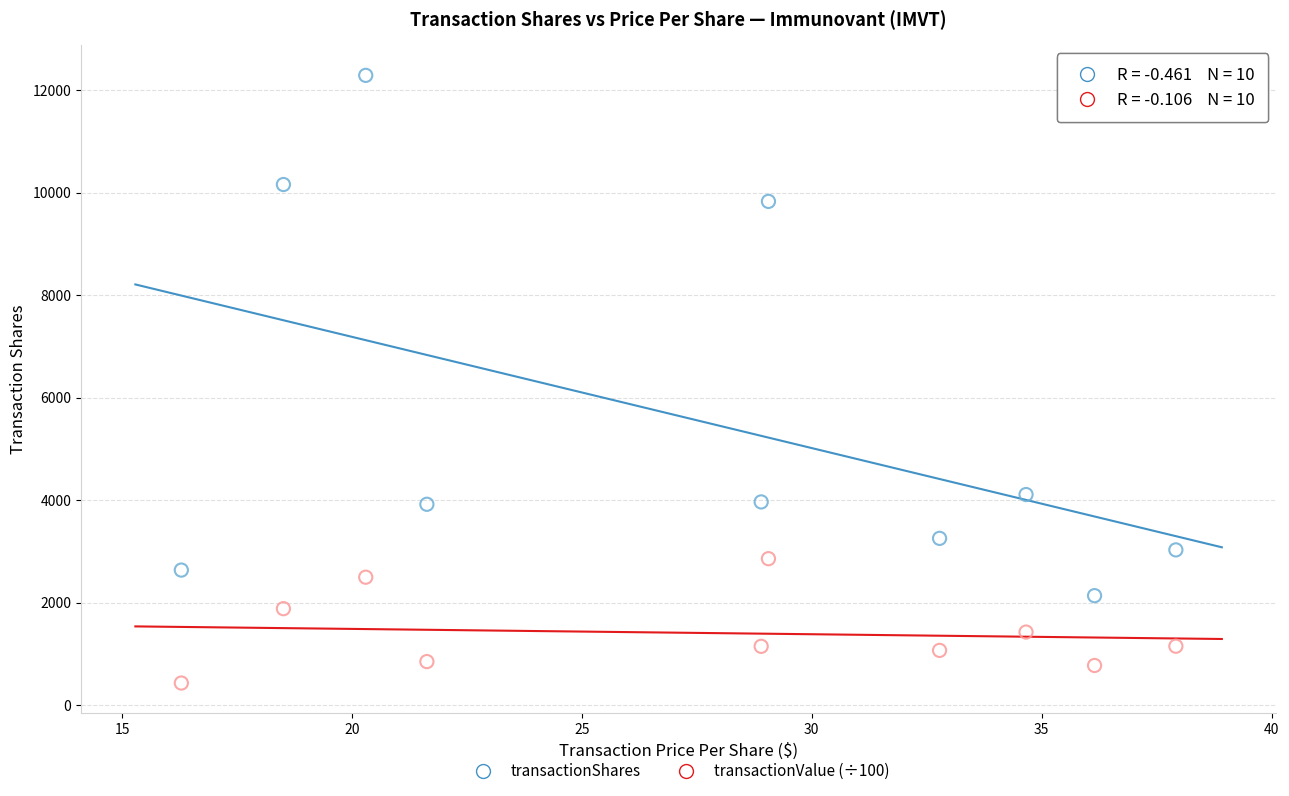

Across all data points, what is the range of X values (max minus min)?

21.6